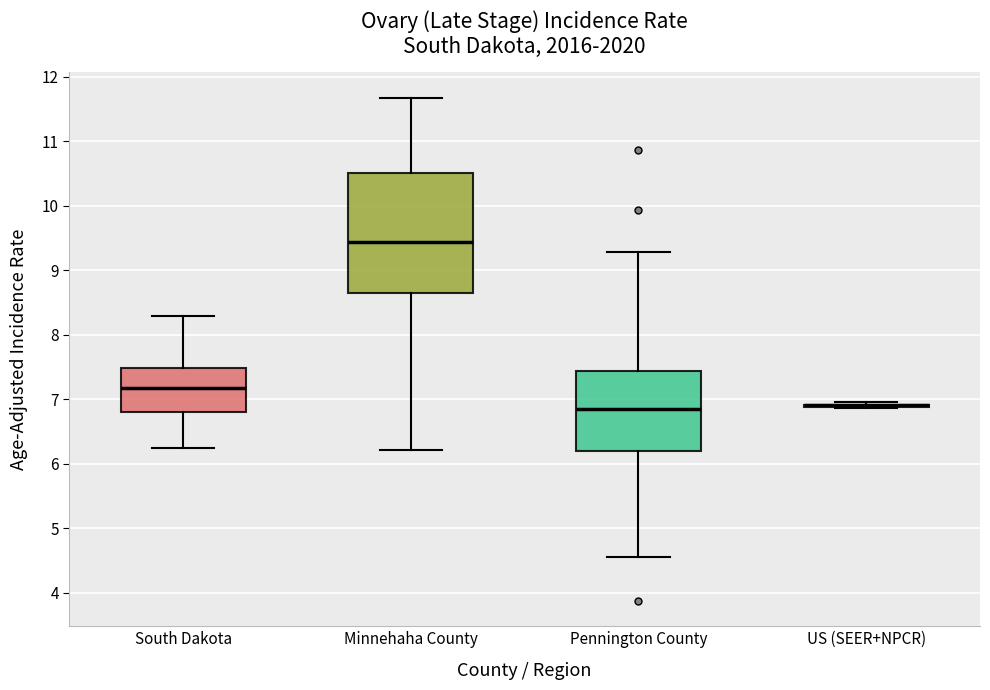

Reading left to right, read every box against the y-axis: the position of its median line, the range the box covers, and the ends of its whiskers. The values are not printed on the chart, so give them approximately, as read against the axis.

South Dakota: median 7.2, box 6.8 to 7.5, whiskers 6.3 to 8.3
Minnehaha County: median 9.4, box 8.6 to 10.5, whiskers 6.2 to 11.7
Pennington County: median 6.9, box 6.2 to 7.4, whiskers 4.5 to 9.3
US (SEER+NPCR): box collapsed to a line at 6.9, whiskers 6.9 to 7.0